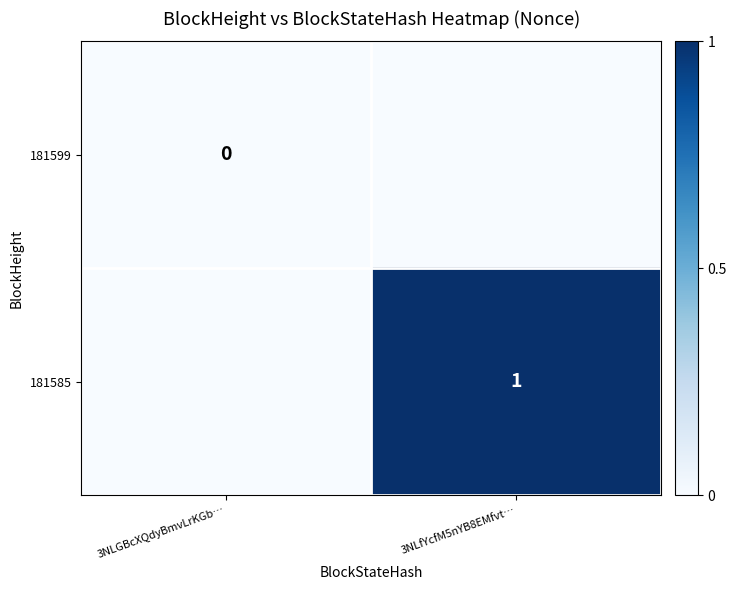

The value of 181585 at 3NLfYcfM5nYB8EMfvt… is 1. True or false?

True